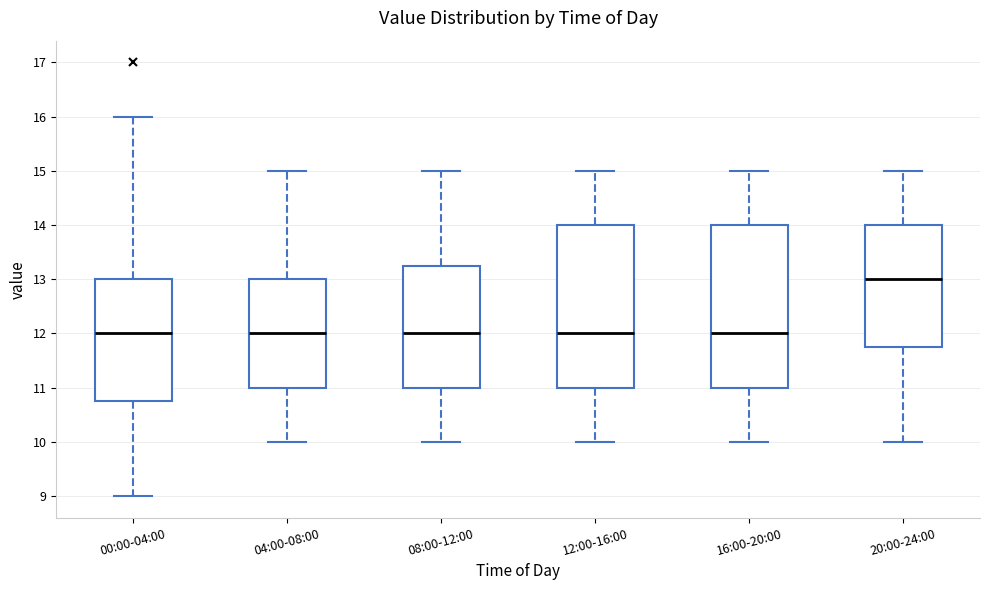

Reading left to right, transcribe this box plot: for each box, give where its median line is, the range the box spans, and where its two whiskers end, as read against the y-axis. The values are not printed on the chart, so give them approximately, as read against the axis.

00:00-04:00: median 12.0, box 10.8 to 13.0, whiskers 9.0 to 16.0
04:00-08:00: median 12.0, box 11.0 to 13.0, whiskers 10.0 to 15.0
08:00-12:00: median 12.0, box 11.0 to 13.3, whiskers 10.0 to 15.0
12:00-16:00: median 12.0, box 11.0 to 14.0, whiskers 10.0 to 15.0
16:00-20:00: median 12.0, box 11.0 to 14.0, whiskers 10.0 to 15.0
20:00-24:00: median 13.0, box 11.8 to 14.0, whiskers 10.0 to 15.0